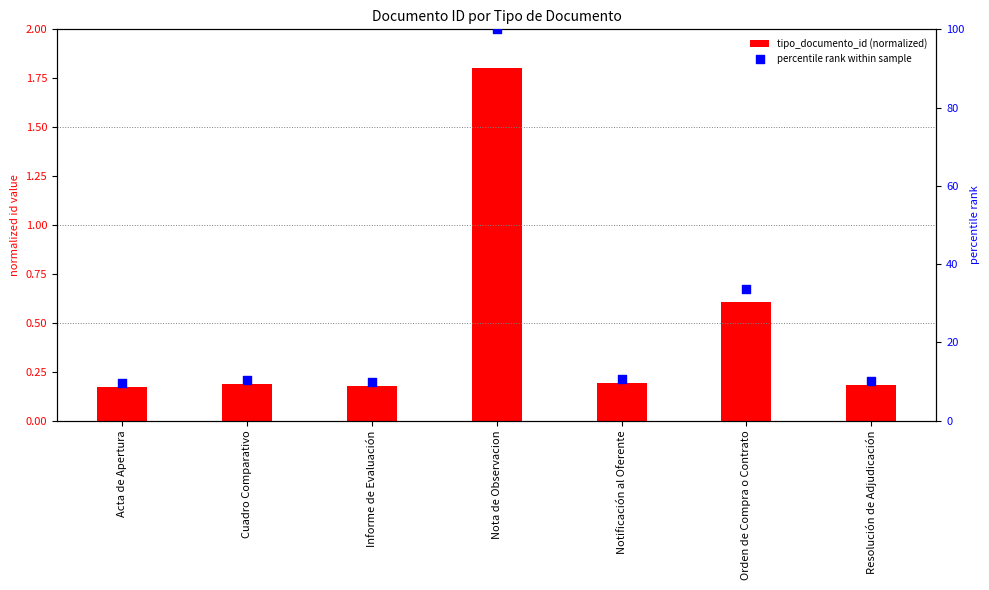

Which series contains the lowest Y value?

tipo_documento_id (normalized)